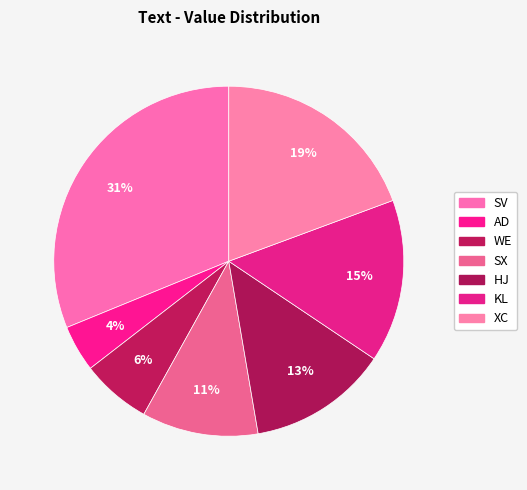

What is the smallest slice in the pie chart?

AD